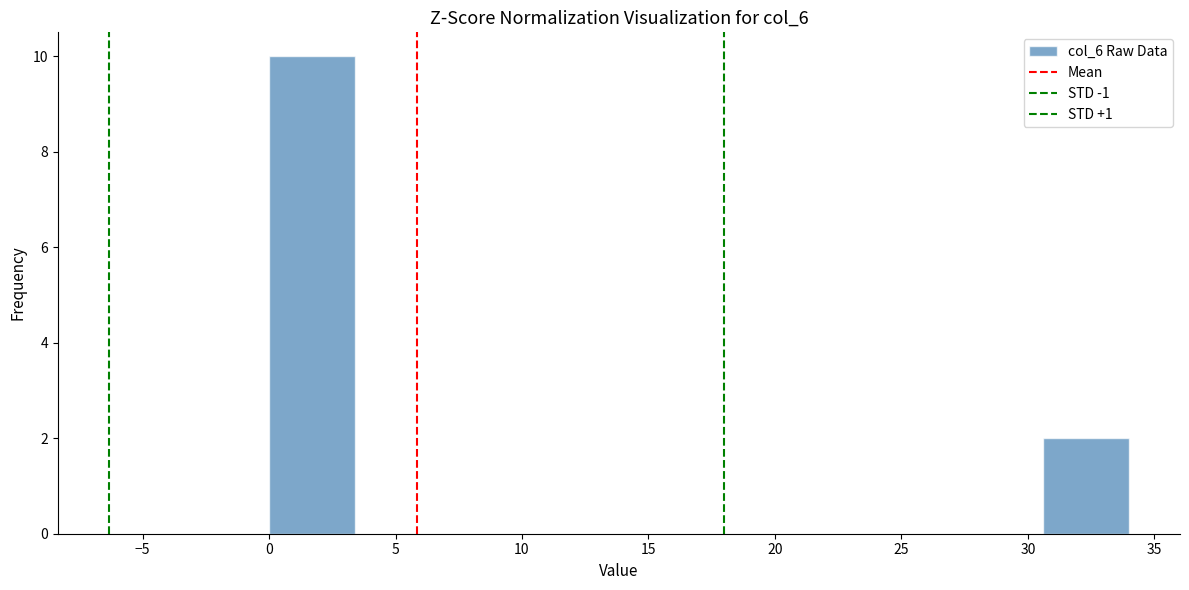

Reading left to right, transcribe this chart: for each bar, give the range it covers on the x-axis and its height. Neither the bar edges nor the heights are printed on the chart, so give them approximately, as read against the axes.

0.0 to 3.4: 10
3.4 to 6.8: 0
6.8 to 10.2: 0
10.2 to 13.6: 0
13.6 to 17.0: 0
17.0 to 20.4: 0
20.4 to 23.8: 0
23.8 to 27.2: 0
27.2 to 30.6: 0
30.6 to 34.0: 2